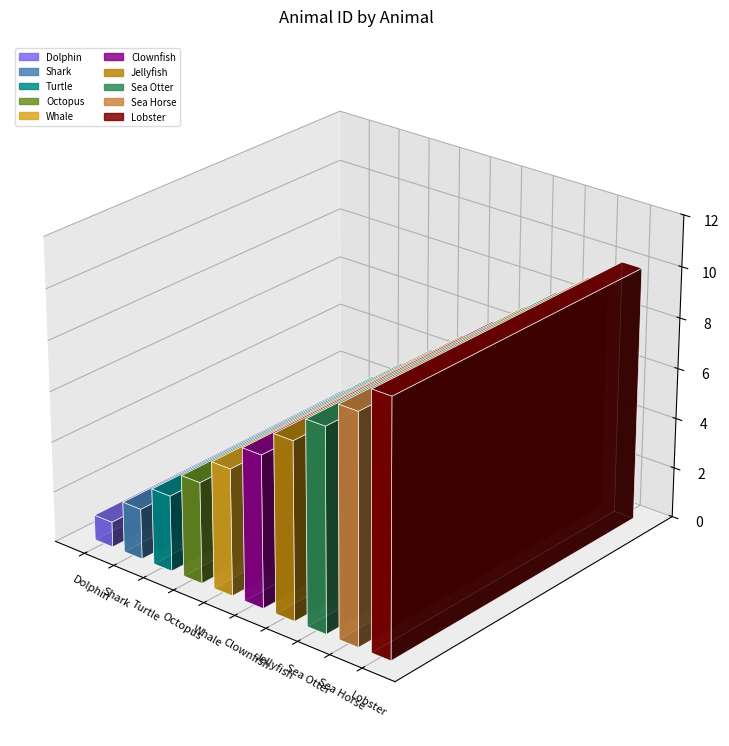

How many categories are shown in the chart?

10